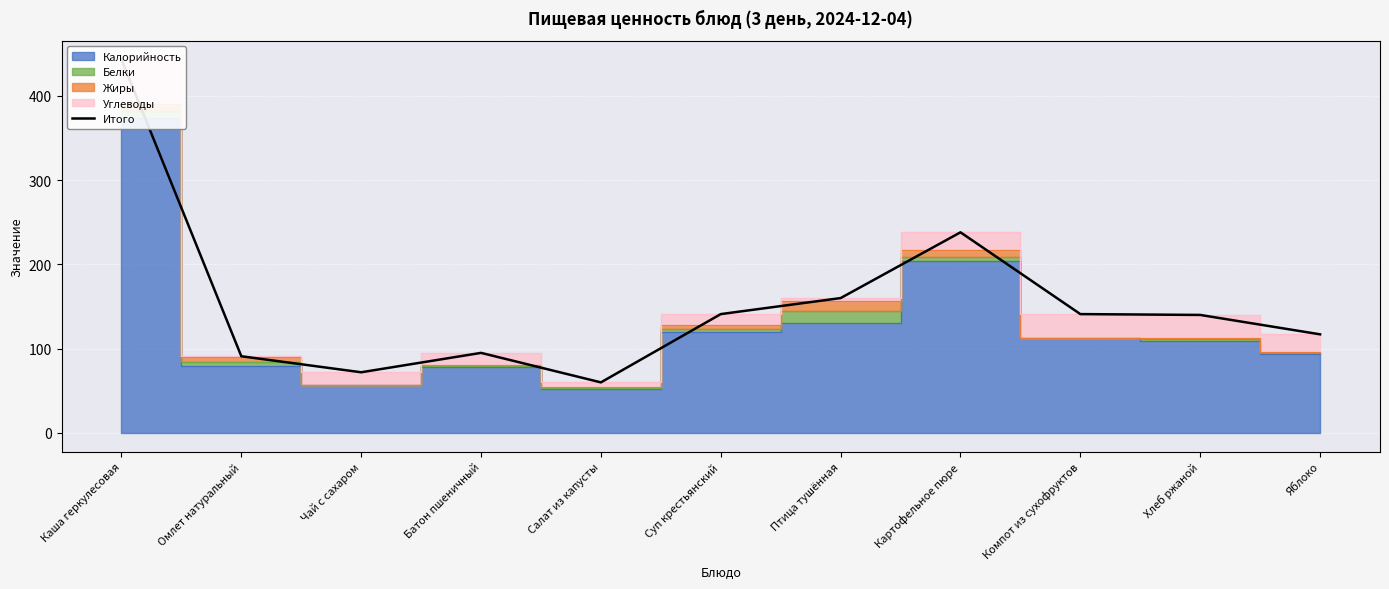

List the labels in order of value, smallest first.

Салат из капусты, Чай с сахаром, Омлет натуральный, Батон пшеничный, Яблоко, Хлеб ржаной, Суп крестьянский, Компот из сухофруктов, Птица тушённая, Картофельное пюре, Каша геркулесовая